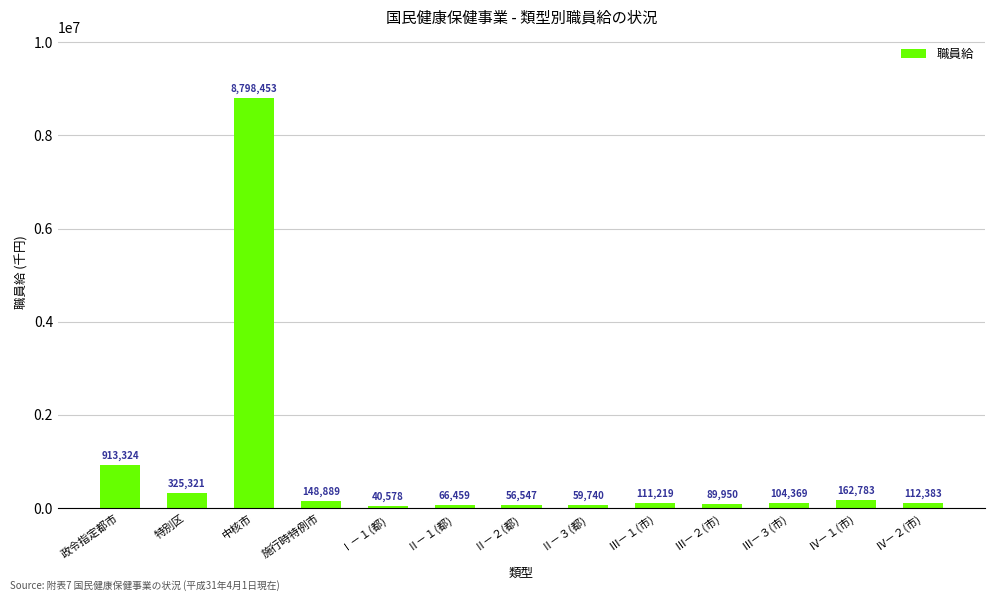

Is it true that the value at Ⅱ－１(都) is 66459?

True